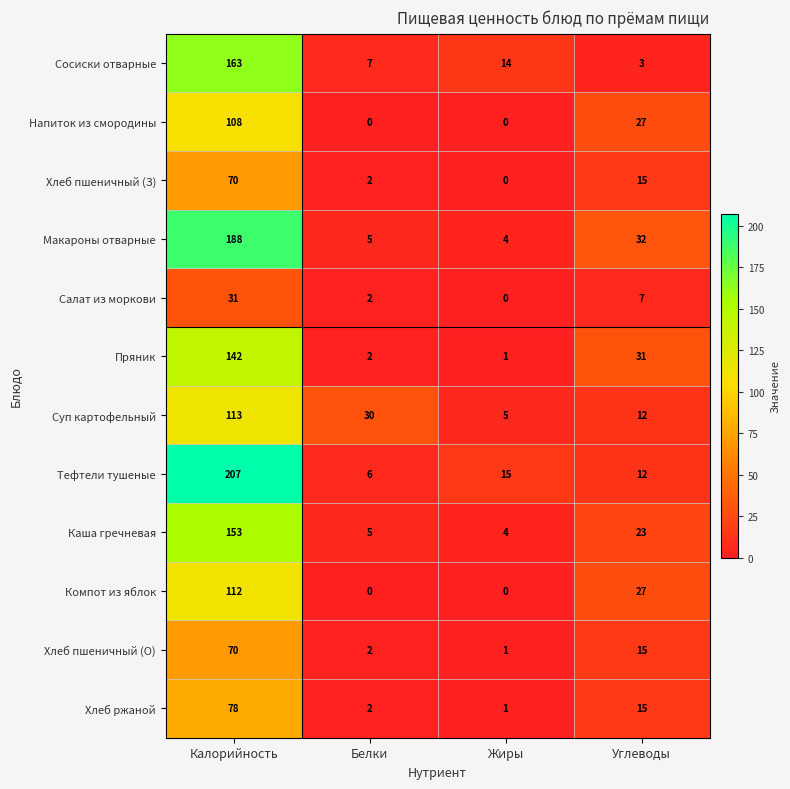

Between Белки and Жиры, which series saw the biggest shift?

Суп картофельный